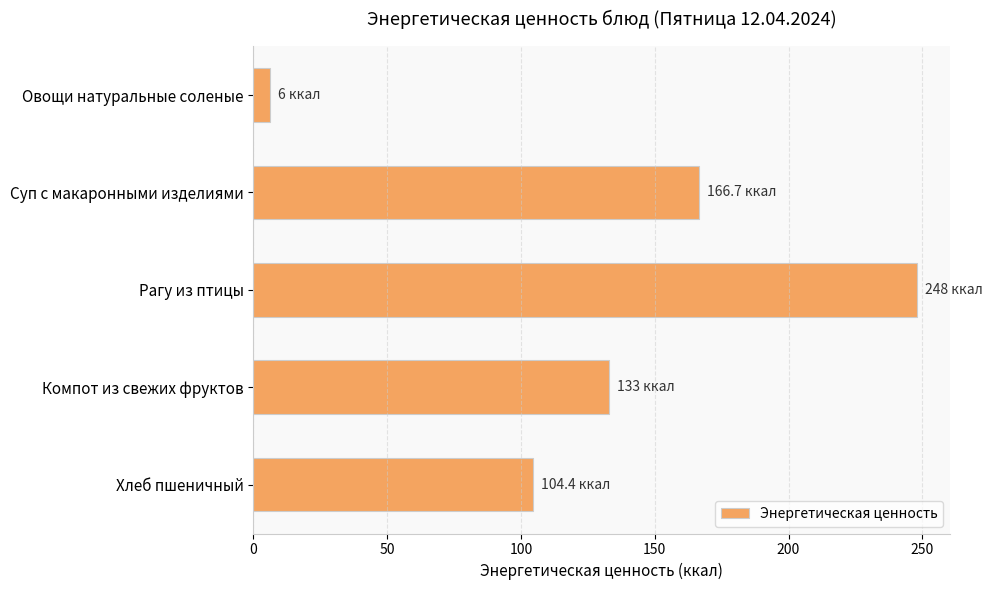

Reading top to bottom, list all the values displayed in this chart.

6.0	166.7	248.0	133.0	104.4